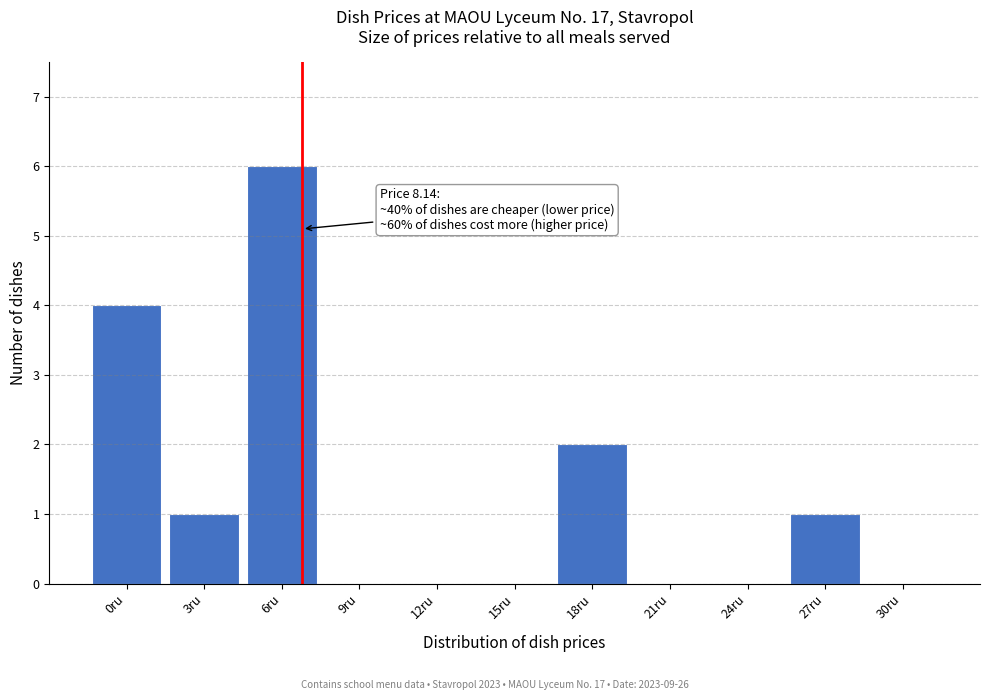

Reading left to right, extract all data points from this chart.

0ru=4	3ru=1	6ru=6	9ru=0	12ru=0	15ru=0	18ru=2	21ru=0	24ru=0	27ru=1	30ru=0